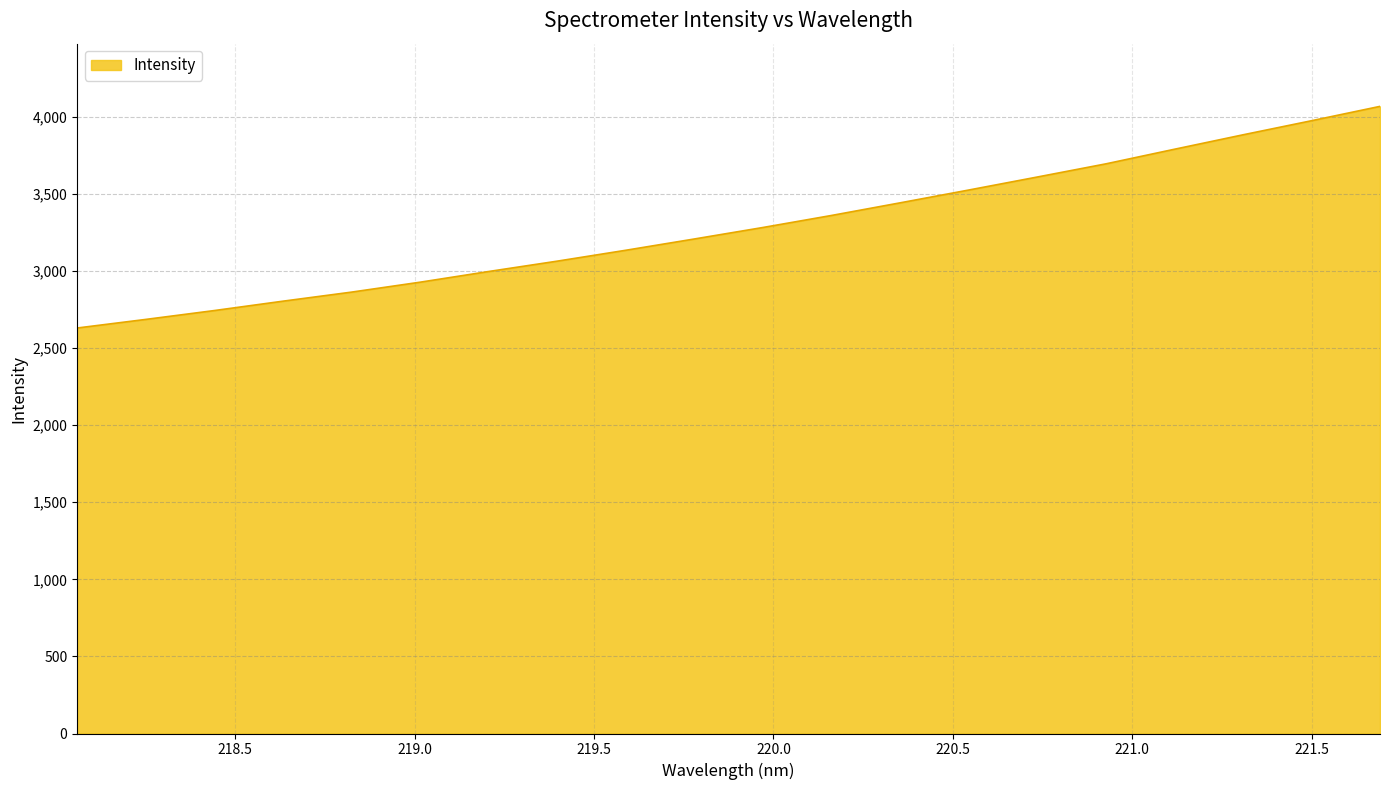

What is the greatest value displayed?

4068.1